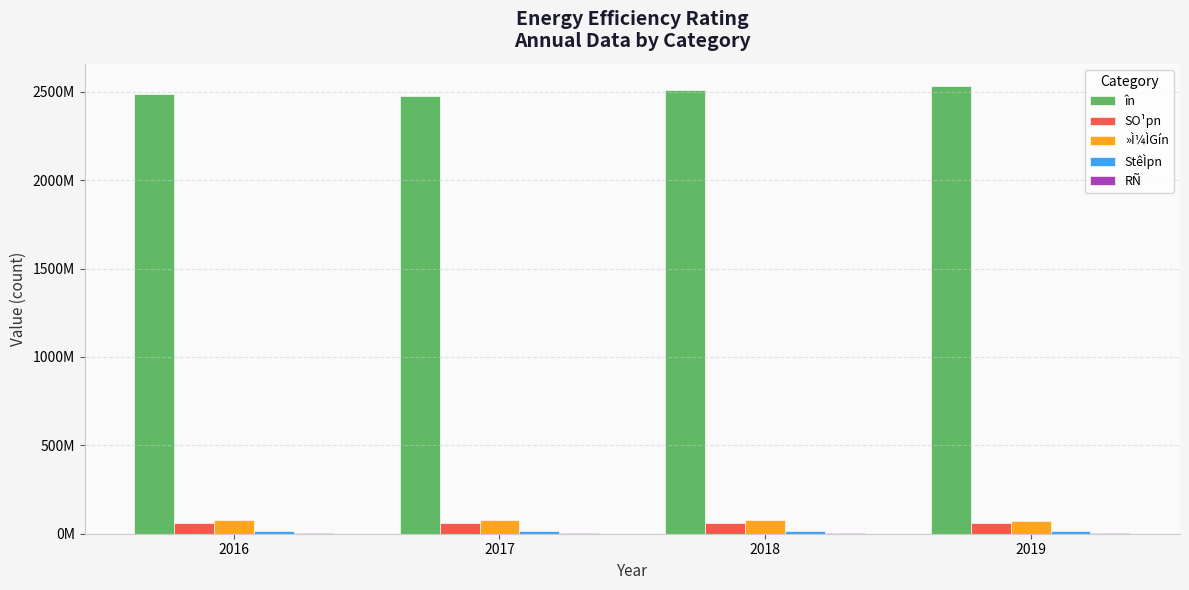

What is the sum of all RÑ values?

22084518